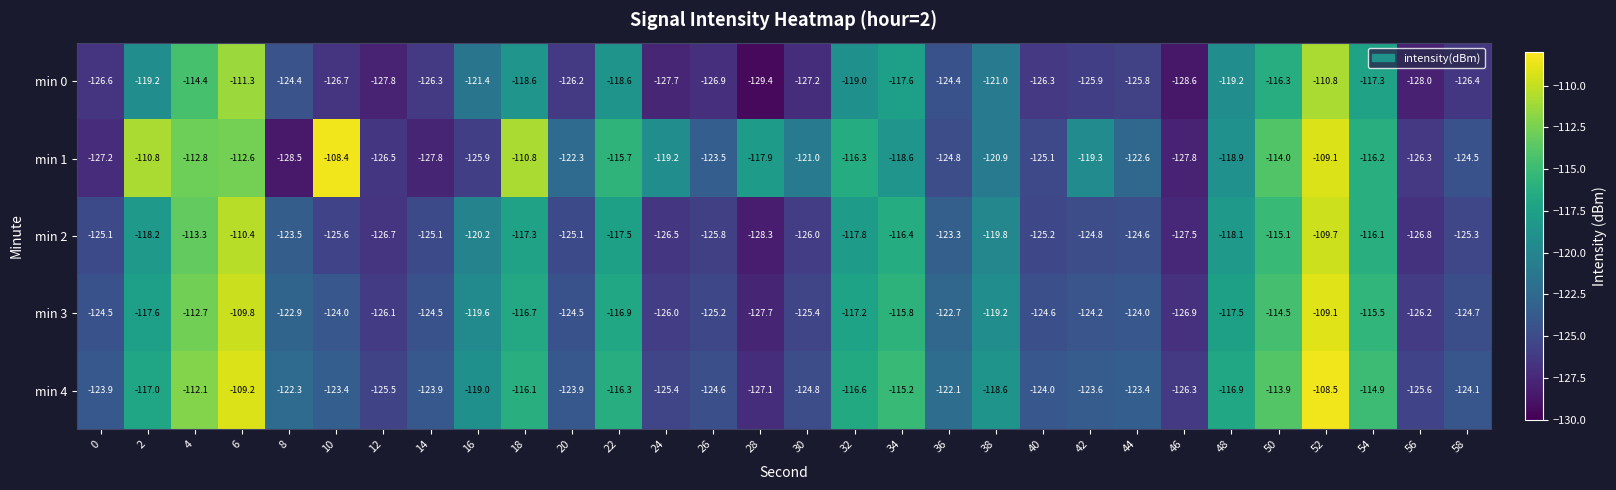

The value of min 0 at 14 is -126.3. True or false?

True